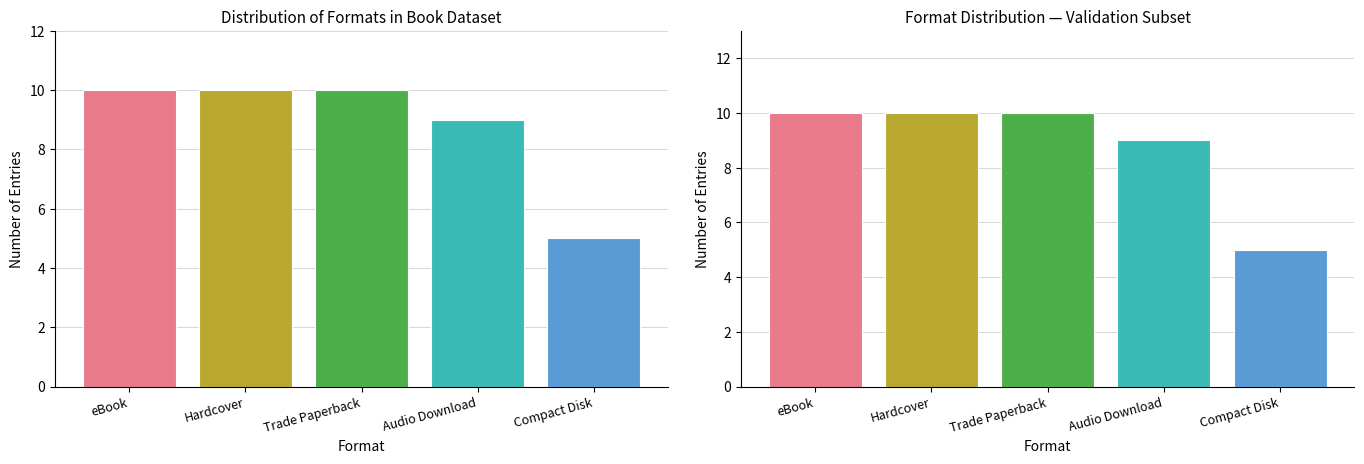

Which has a higher value, Hardcover or Audio Download?

Hardcover